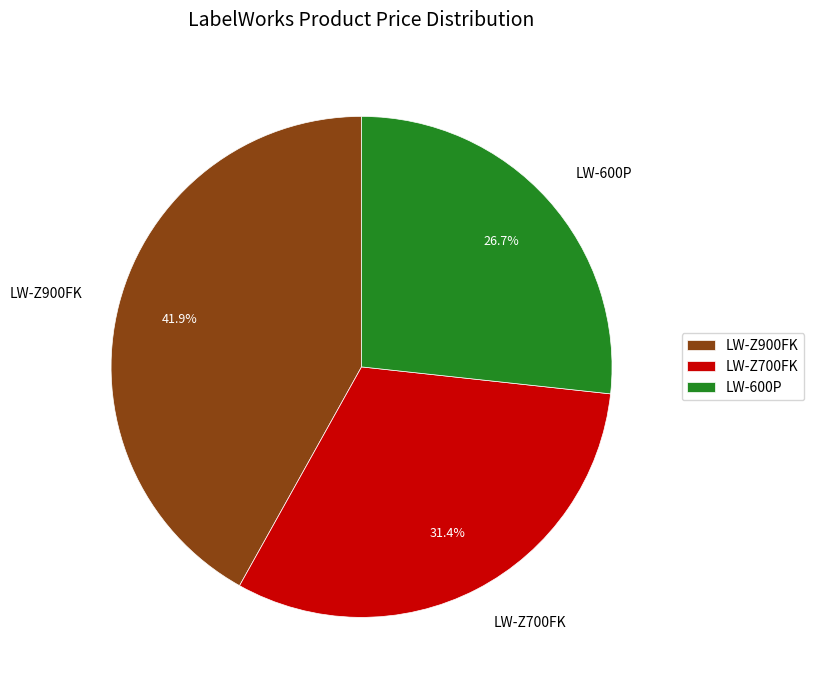

What is the ratio of the value at LW-600P to the value at LW-Z900FK?

0.6